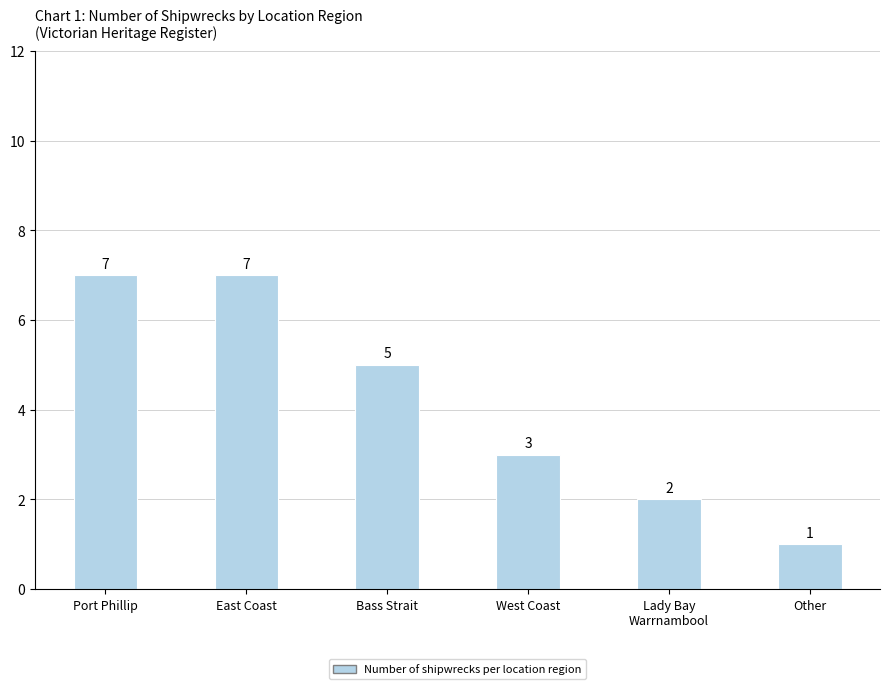

How many bars are there in total?

6